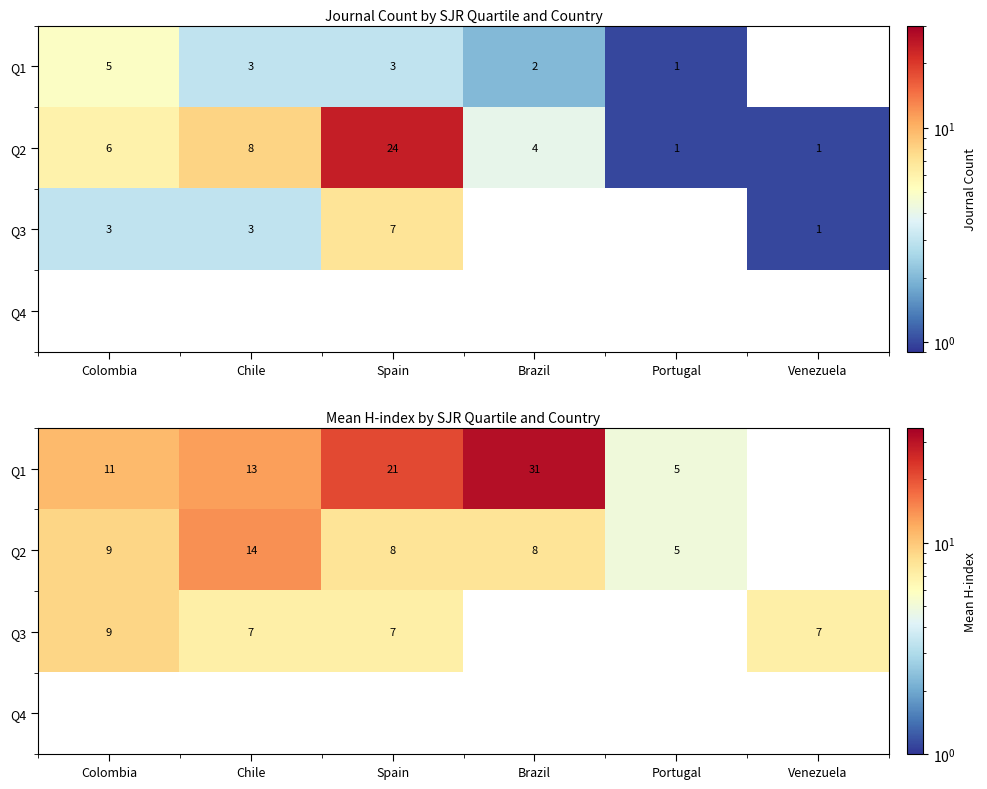

At which label is Q3 closest to 8?

Colombia